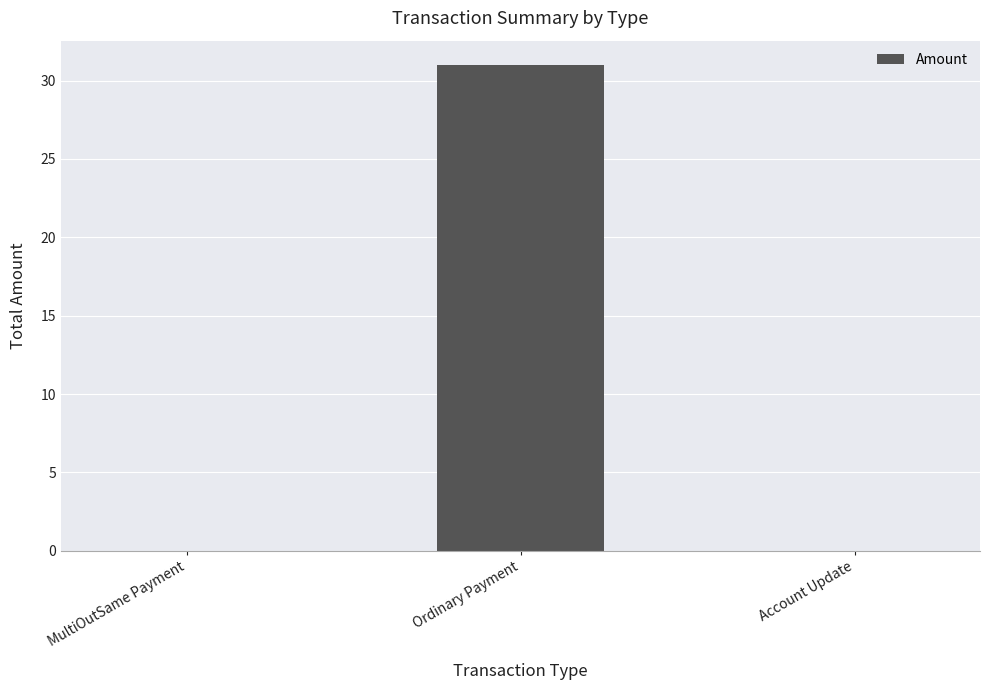

What is the difference between the values at MultiOutSame Payment and Ordinary Payment?

31.0